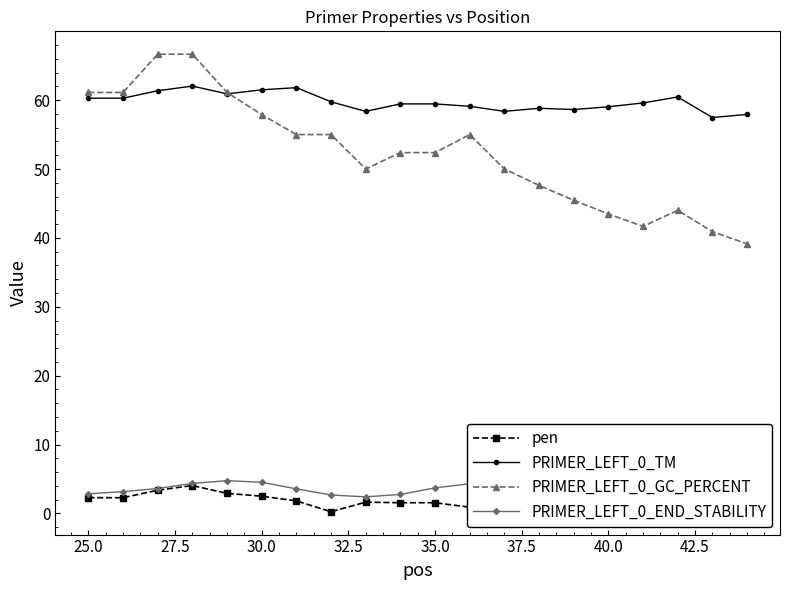

What is the minimum value for PRIMER_LEFT_0_GC_PERCENT?

39.1